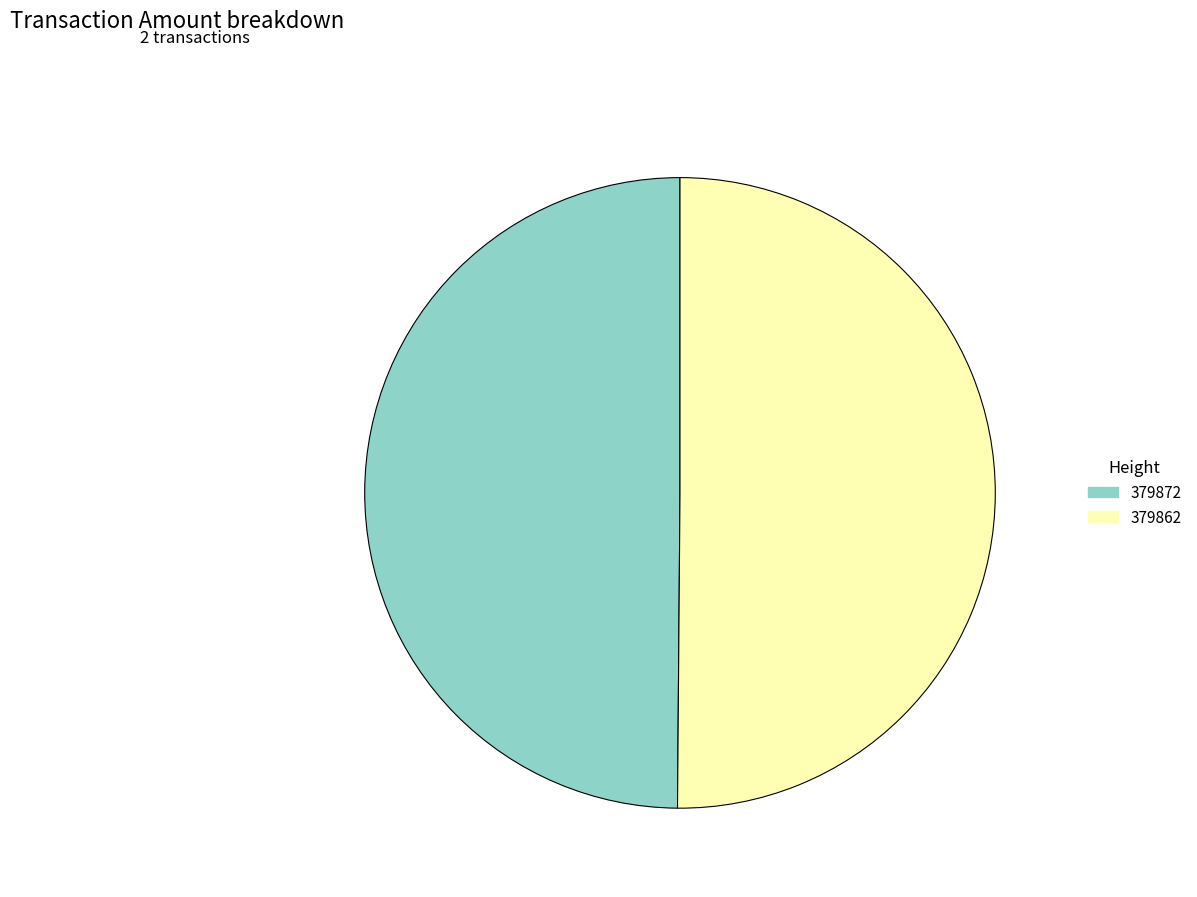

The 379862 slice represents 50% of the pie. True or false?

True